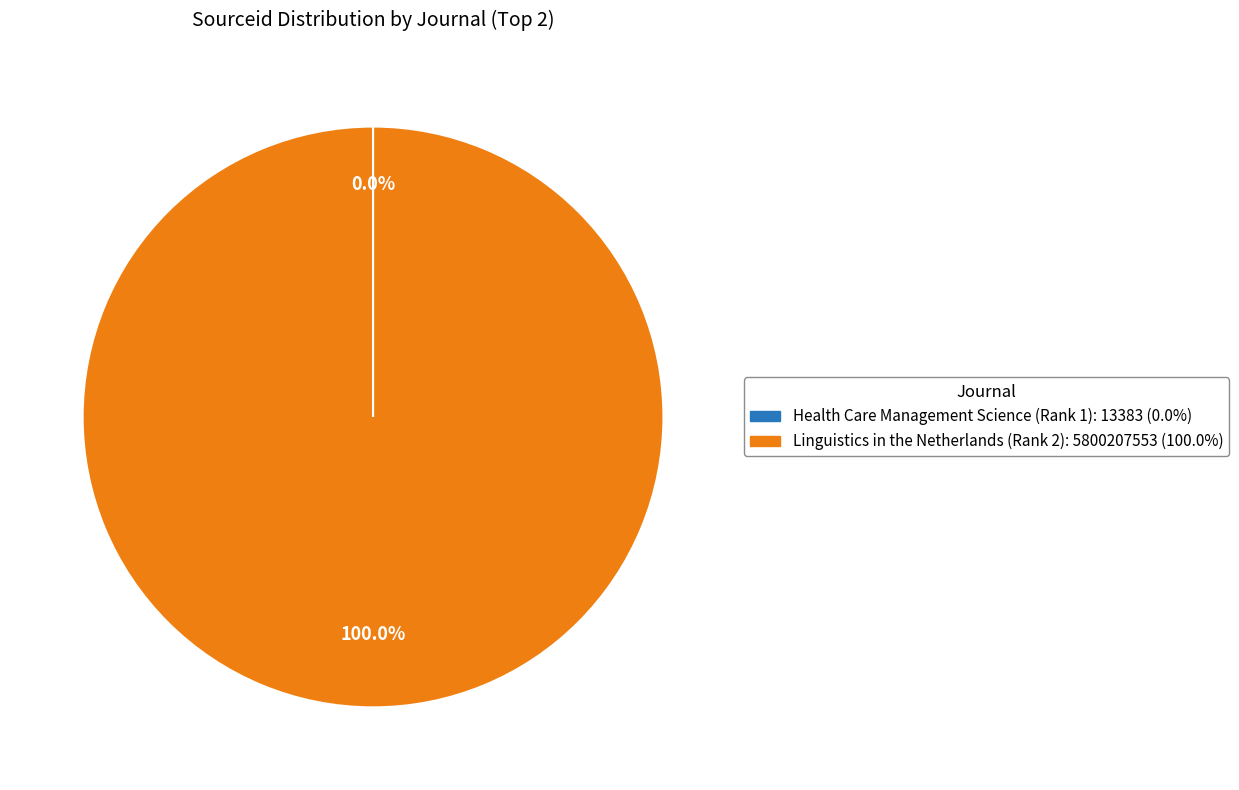

Which category accounts for the majority?

Linguistics in the Netherlands (Rank 2)